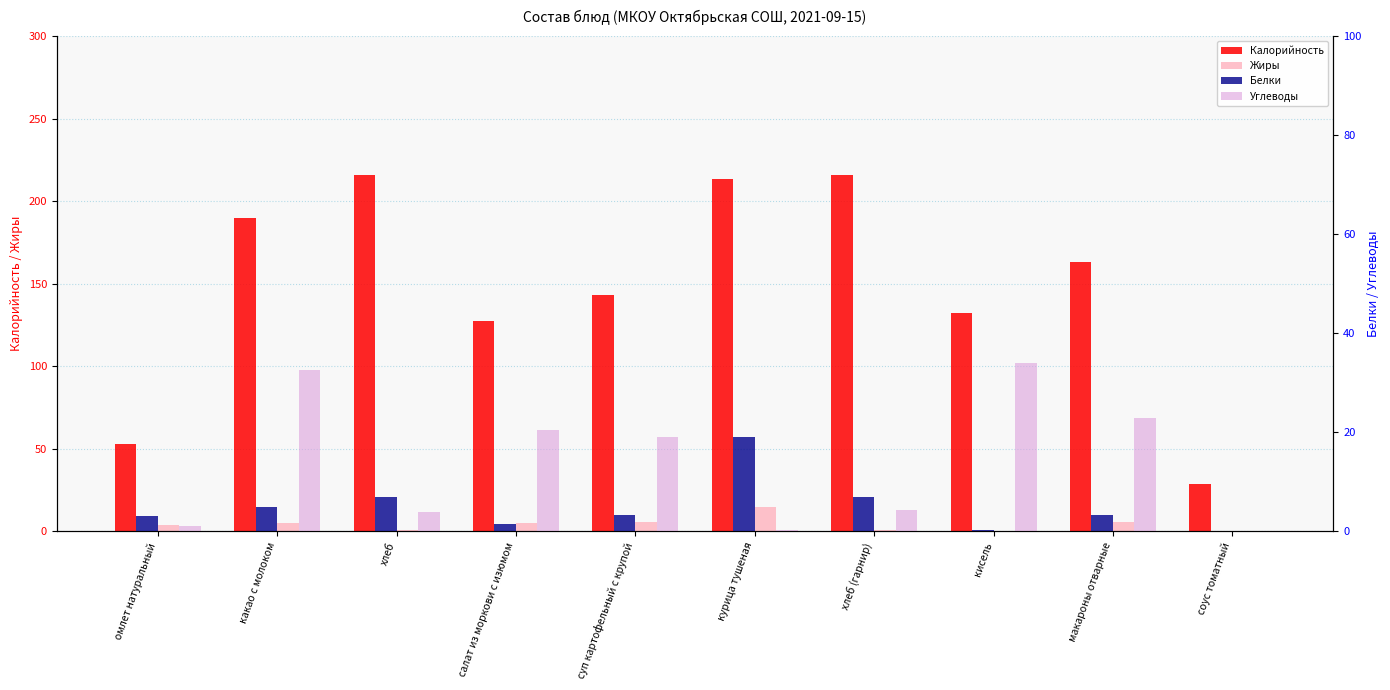

What is the sum of the Углеводы values at соус томатный and хлеб (гарнир)?

4.3